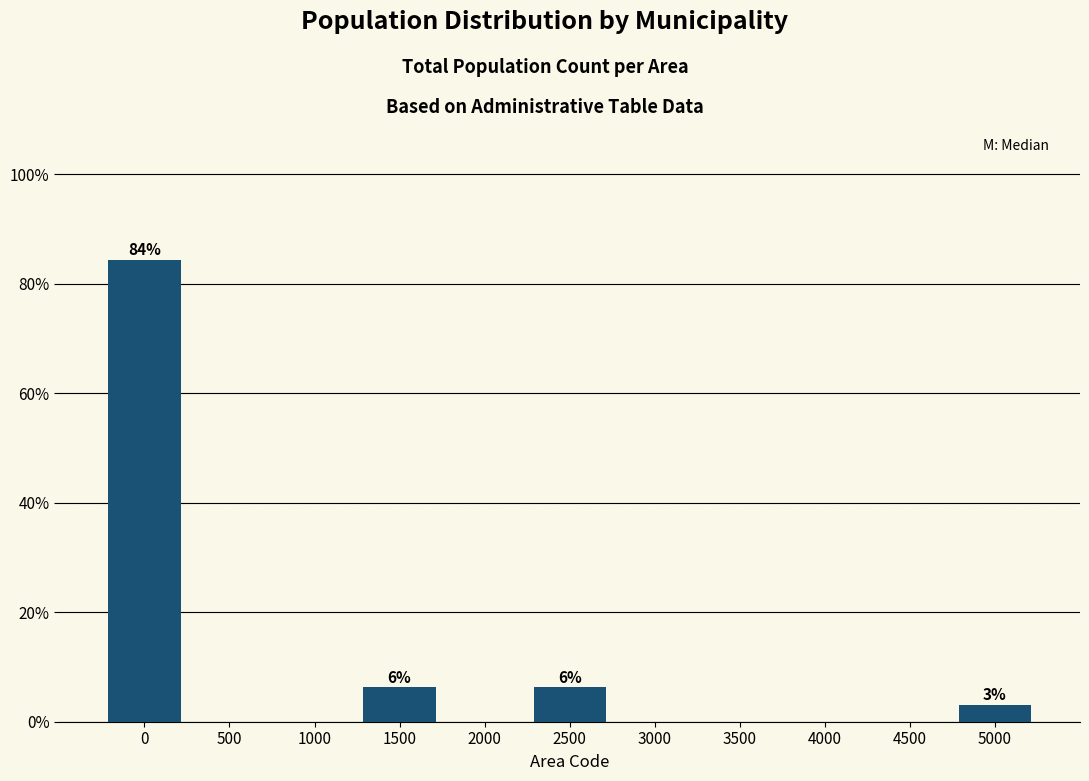

What is the sum of all values?

100.0